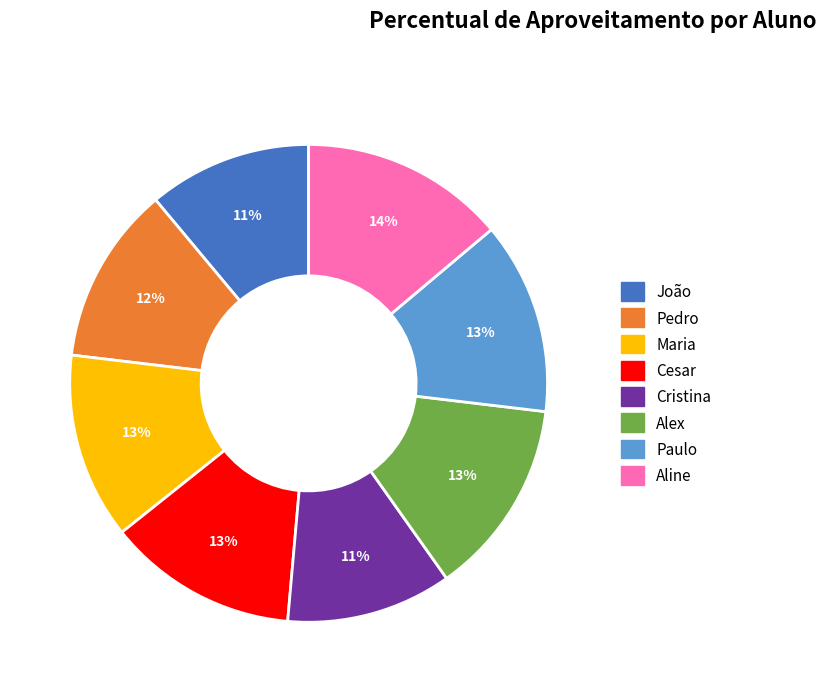

To the nearest percent, what is the combined percentage of Maria and Paulo?

26%